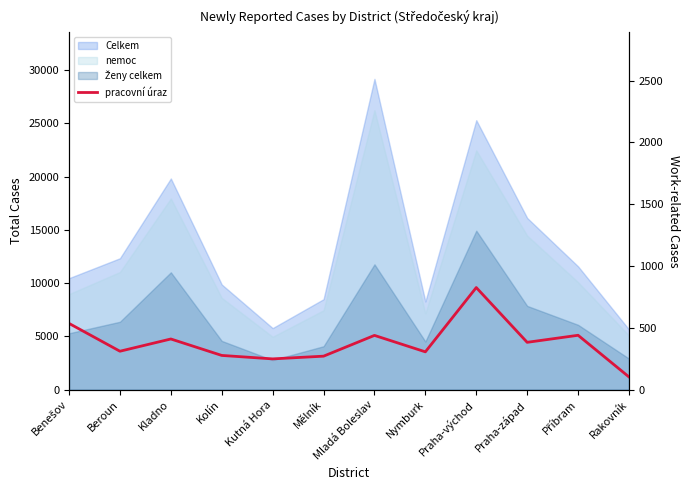

What is the difference between the maximum and minimum values?

723